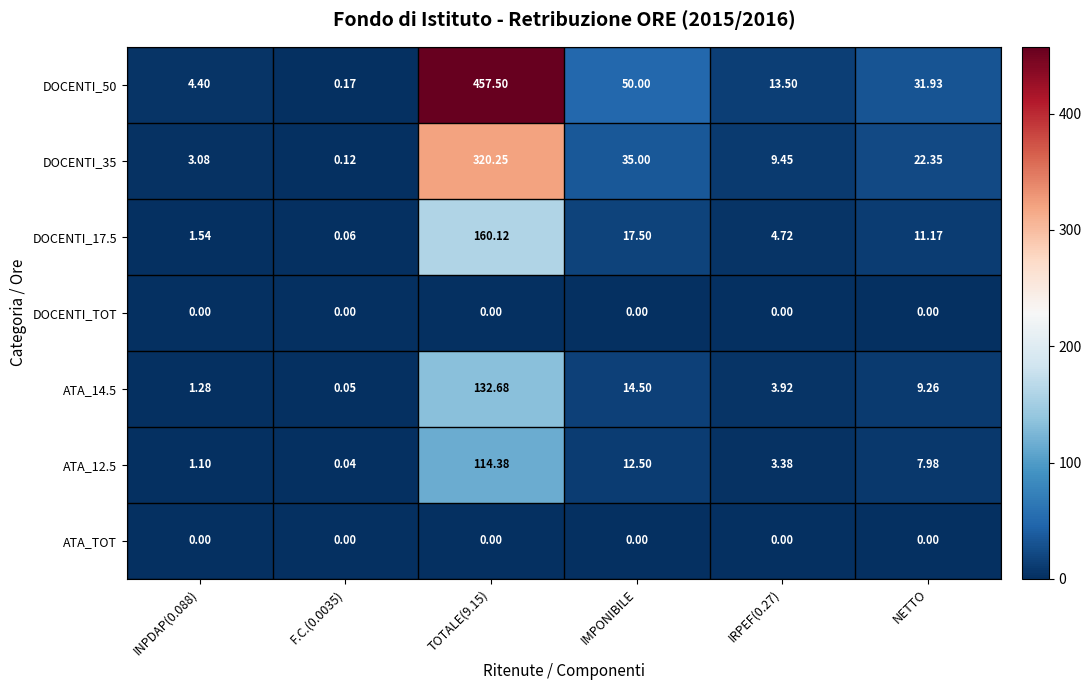

How many categories are shown in the chart?

6